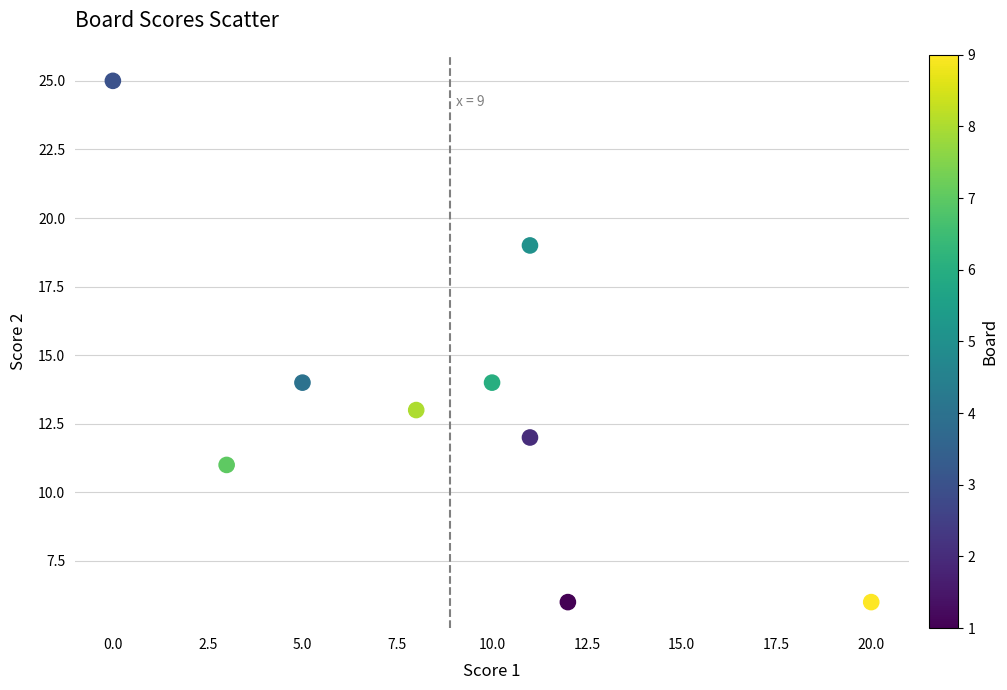

What is the range of X values (max minus min)?

20